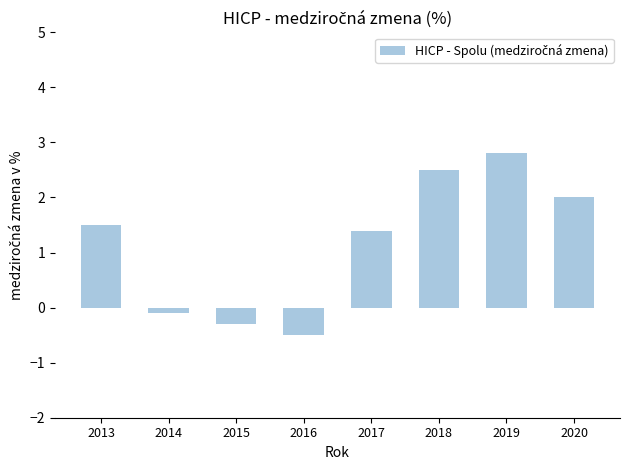

How many values are below zero?

3